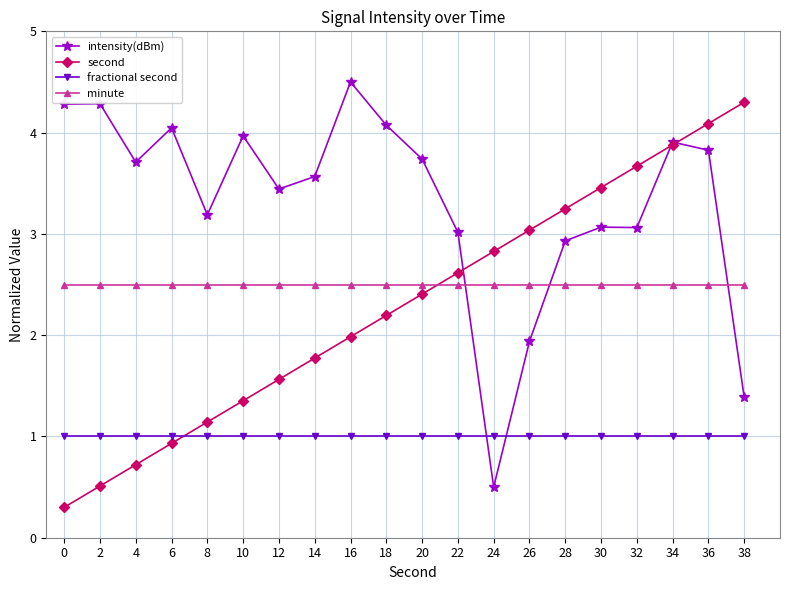

The value of minute at 14 is 1.2. True or false?

False